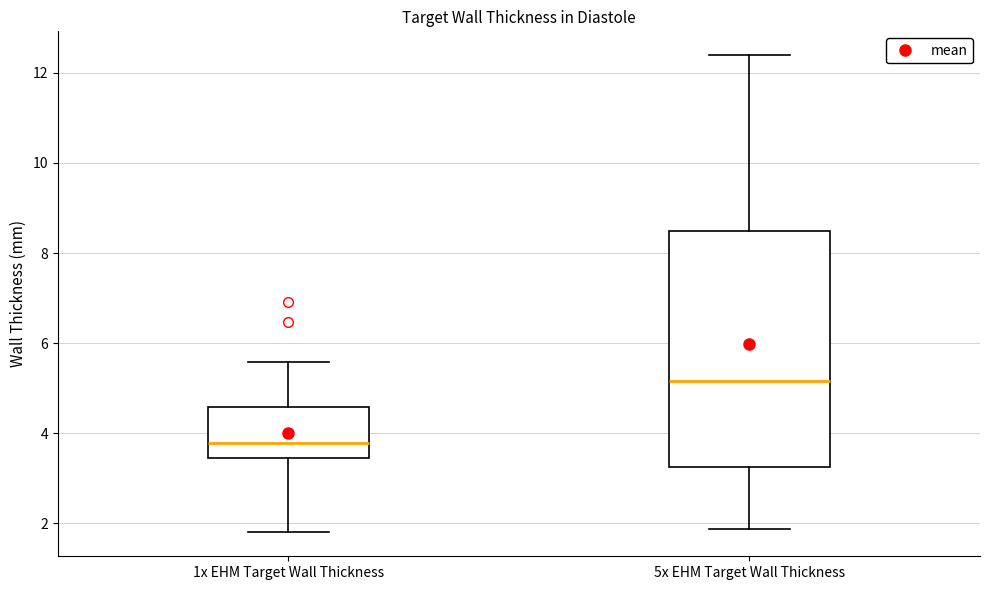

Reading left to right, transcribe this box plot: for each box, give where its median line is, the range the box spans, and where its two whiskers end, as read against the y-axis. The values are not printed on the chart, so give them approximately, as read against the axis.

1x EHM Target Wall Thickness: median 3.8, box 3.4 to 4.6, whiskers 1.8 to 5.6
5x EHM Target Wall Thickness: median 5.2, box 3.2 to 8.4, whiskers 1.8 to 12.4